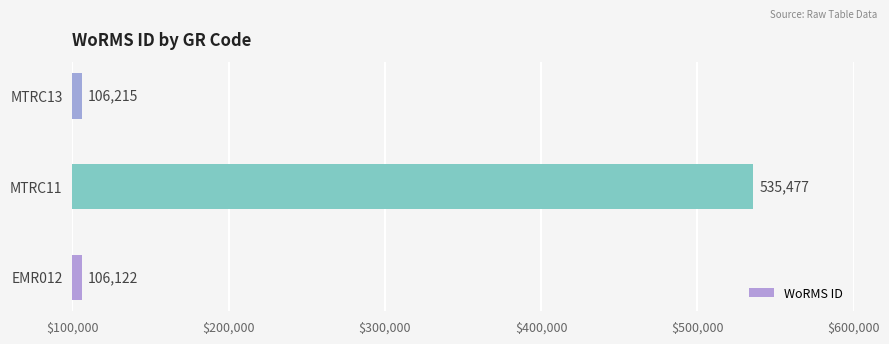

How many distinct data groups are displayed?

1